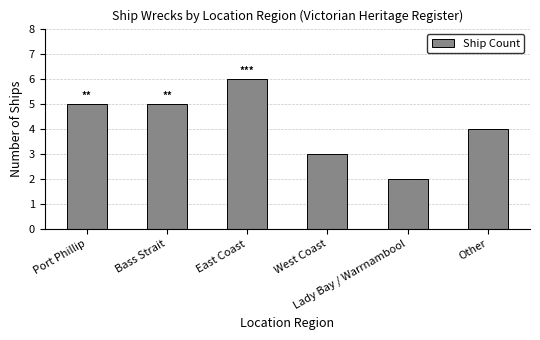

What is the difference between the maximum and minimum values?

4